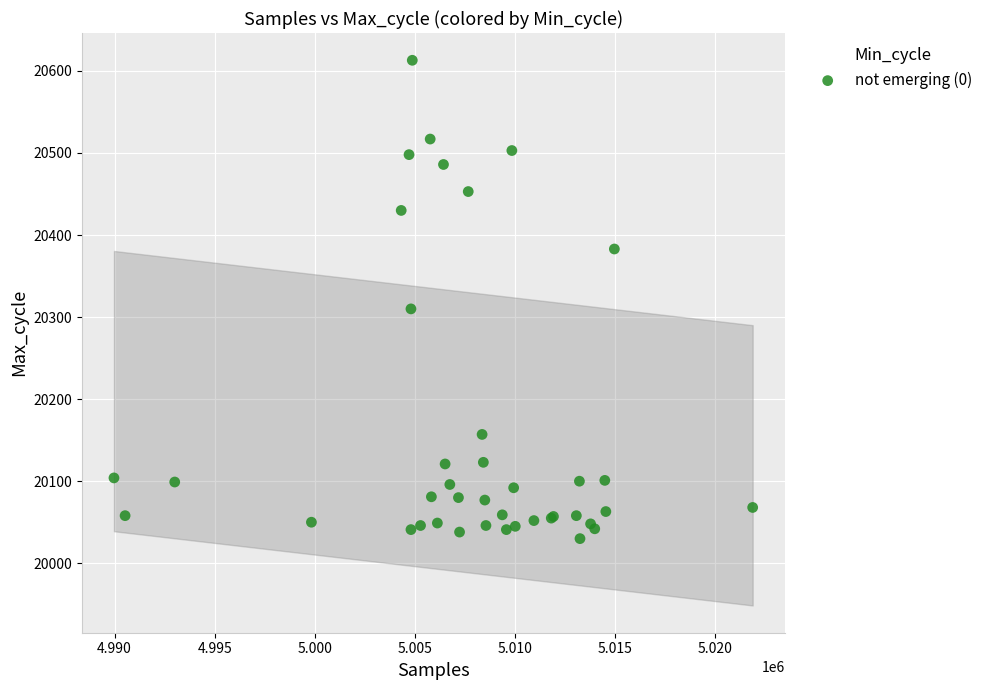

What Y value in the scatter plot is closest to 20321?

20310